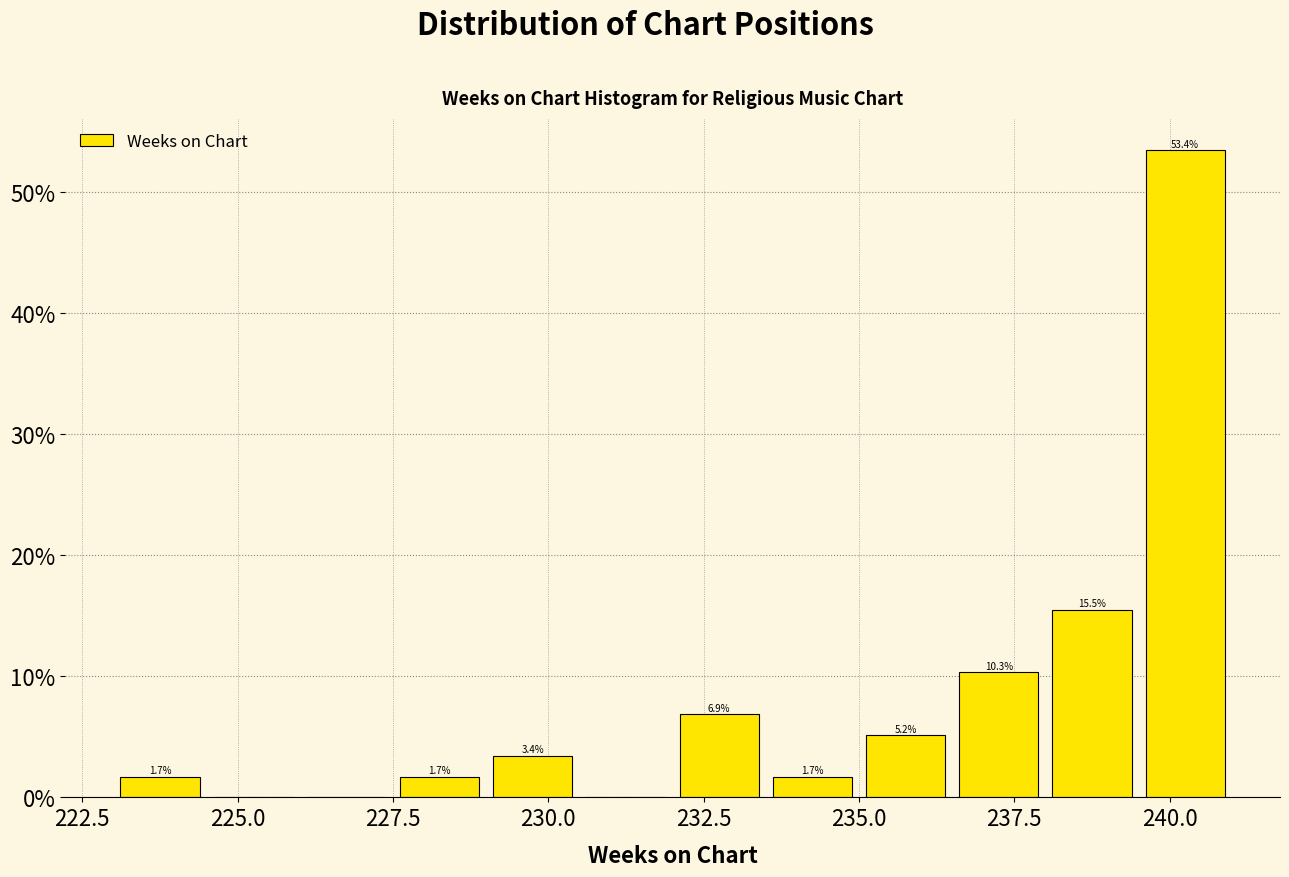

Around what value on the x-axis is the tallest bar? Give the approximate position of its centre, as read against the axis.

240.5